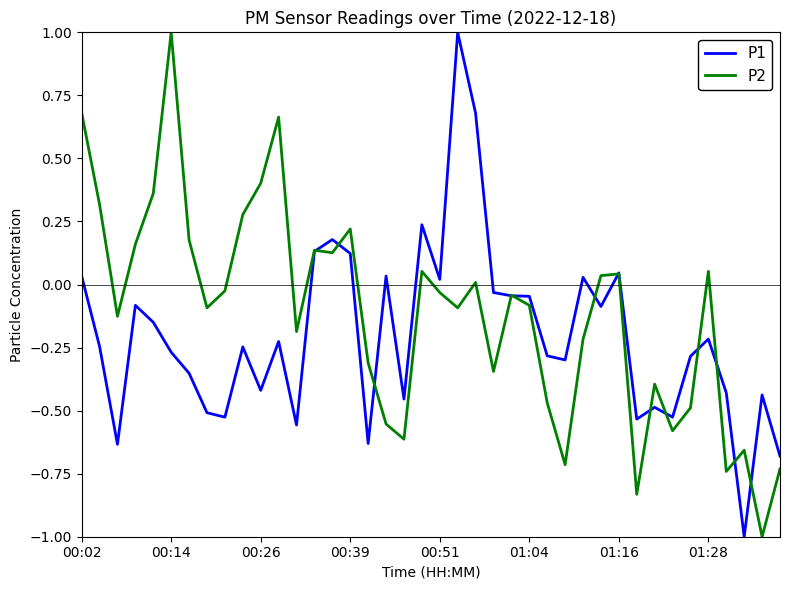

Rank the series by their average value, from lowest to highest.

P1, P2